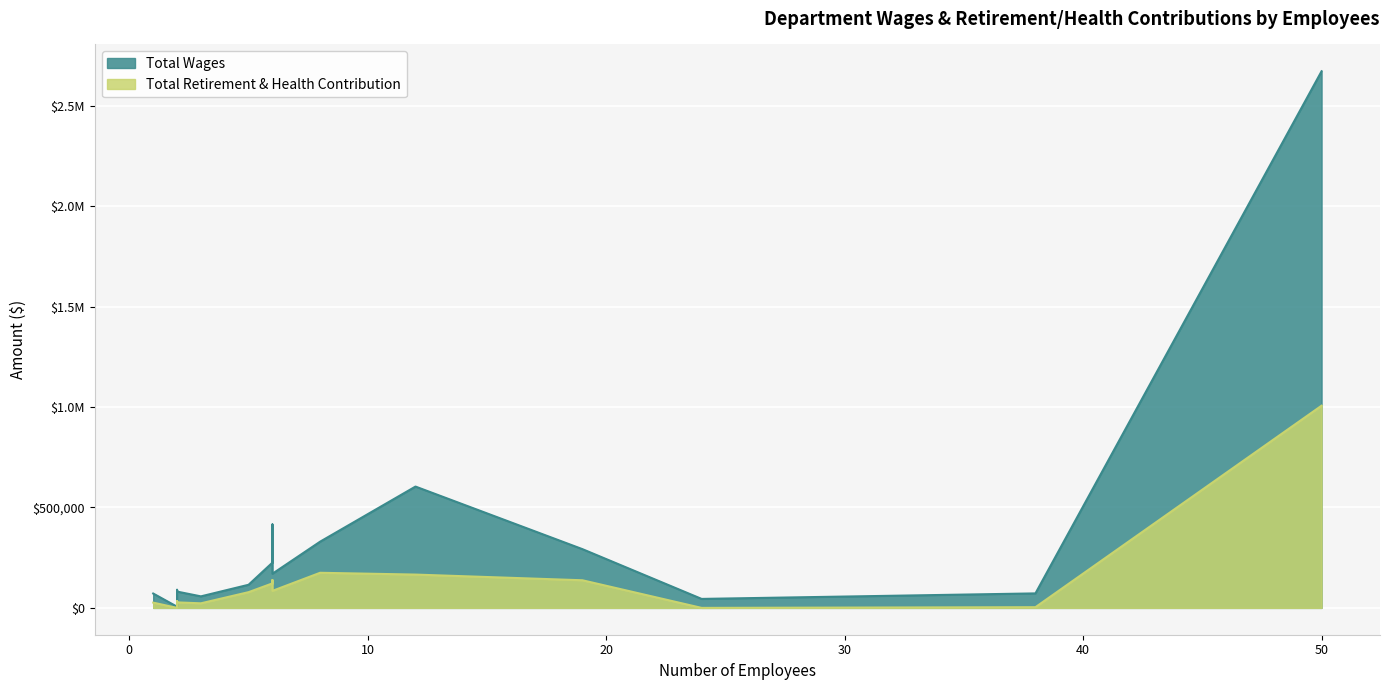

Is it true that Total Wages equals 292456 at Instructional Aide?

True